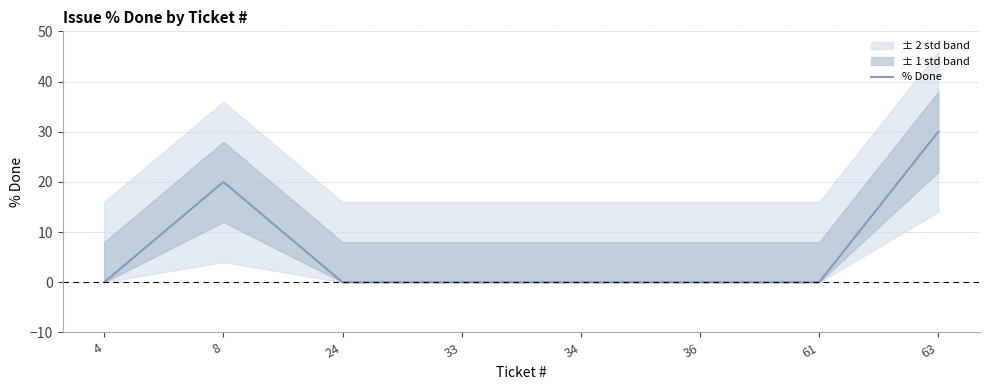

List the labels in order of value, smallest first.

4, 24, 33, 34, 36, 61, 8, 63